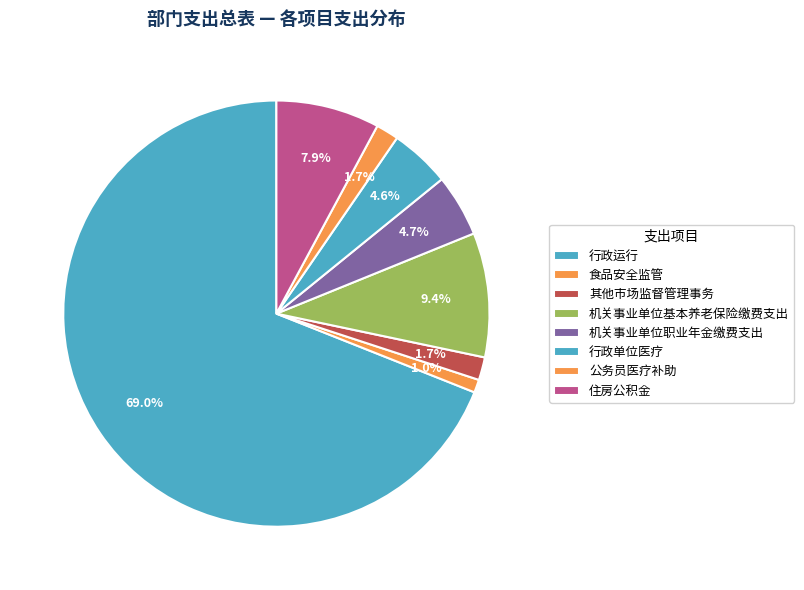

Do 住房公积金 and 食品安全监管 together represent more than half of the pie?

No